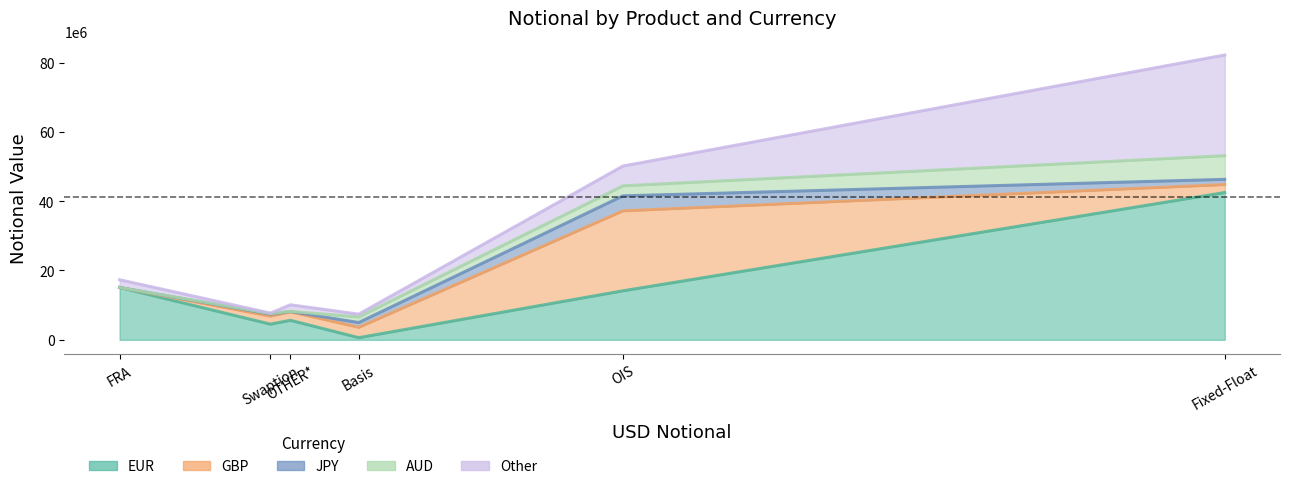

How many data points in Other are less than 2238207?

3